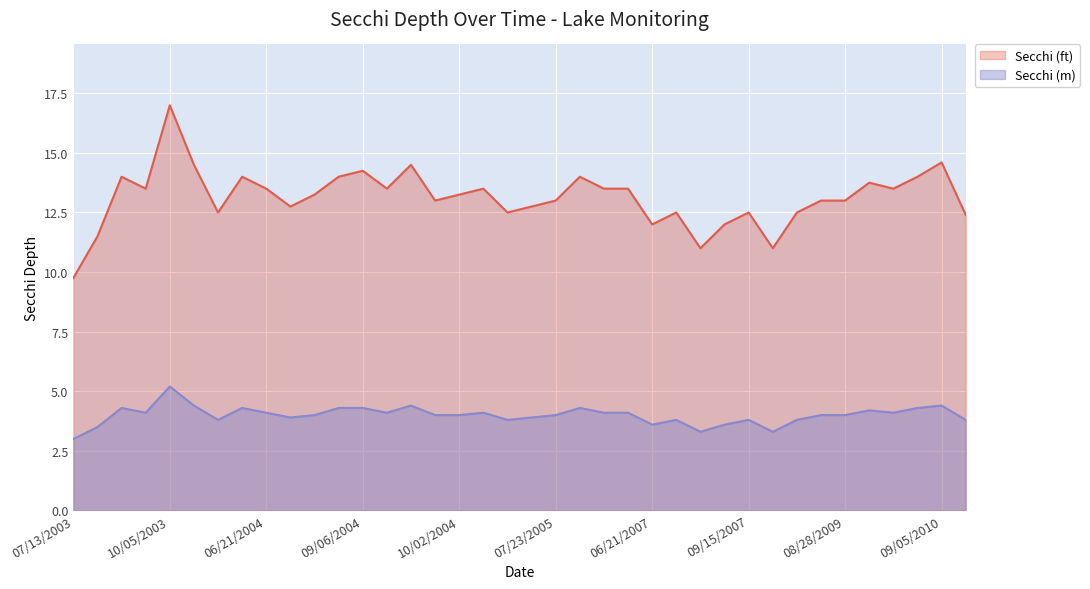

Which series has the largest total across all categories?

Secchi (ft)